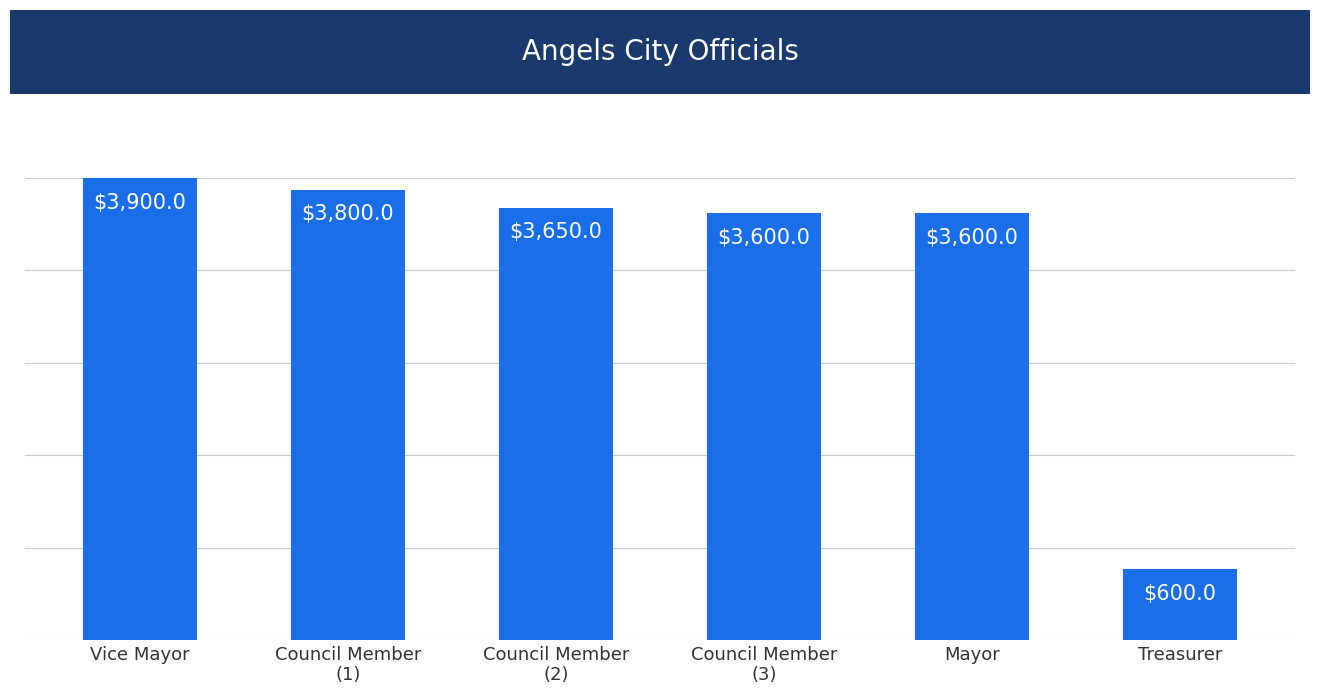

What is the sum of the values at Council Member
(2) and Council Member
(1)?

7450